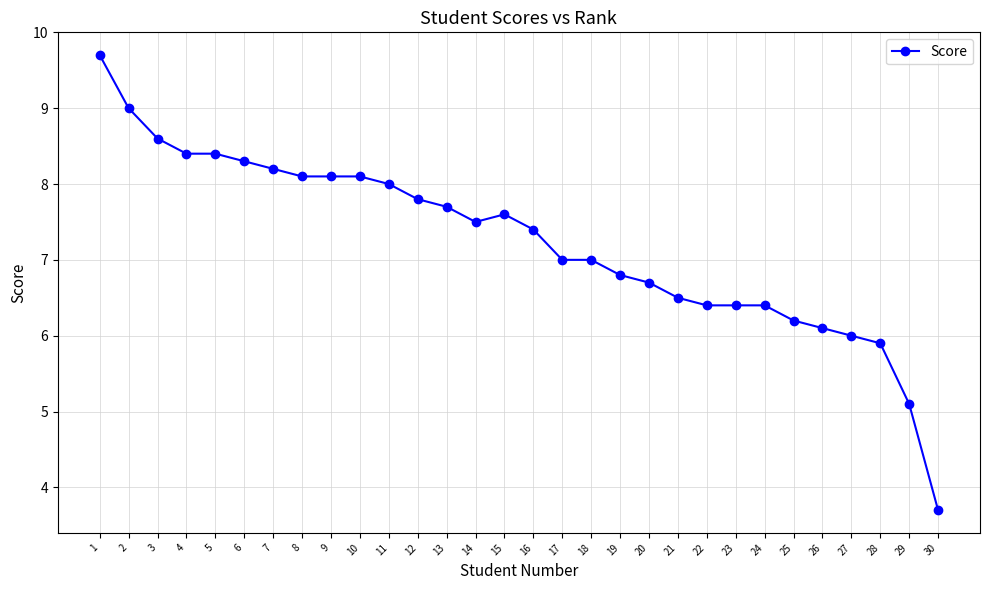

Does the chart have visible grid lines?

Yes